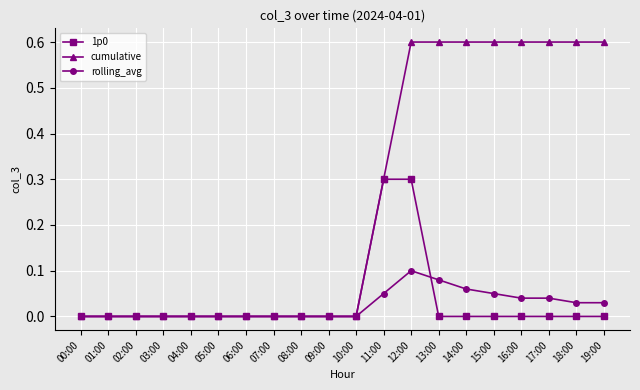

What is the difference between the highest and lowest values at 19:00?

0.6